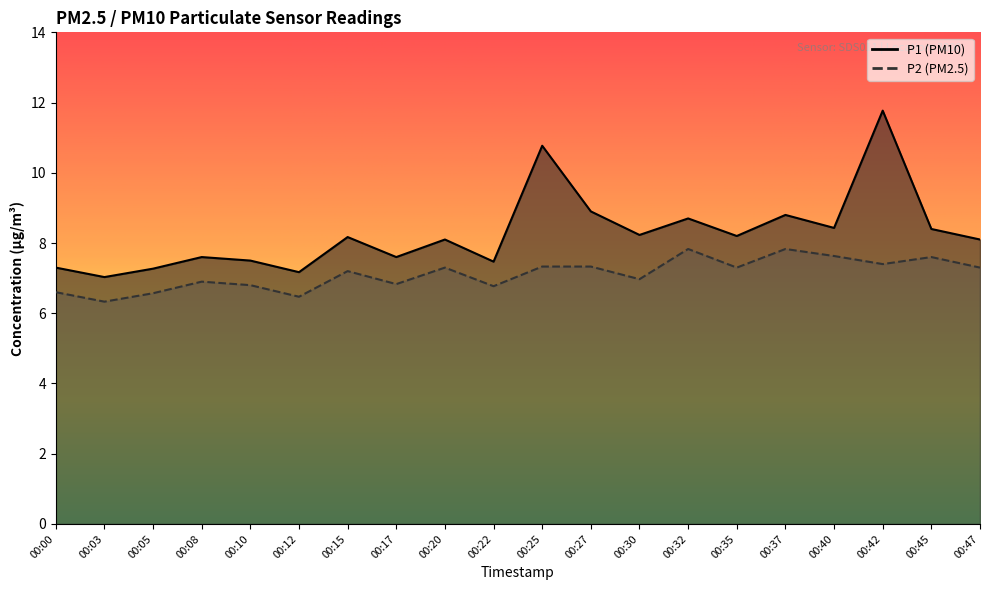

Reading right to left, transcribe all the data shown in this chart.

P1: 8.1	8.4	11.8	8.4	8.8	8.2	8.7	8.2	8.9	10.8	7.5	8.1	7.6	8.2	7.2	7.5	7.6	7.3	7.0	7.3
P2: 7.3	7.6	7.4	7.6	7.8	7.3	7.8	7.0	7.3	7.3	6.8	7.3	6.8	7.2	6.5	6.8	6.9	6.6	6.3	6.6